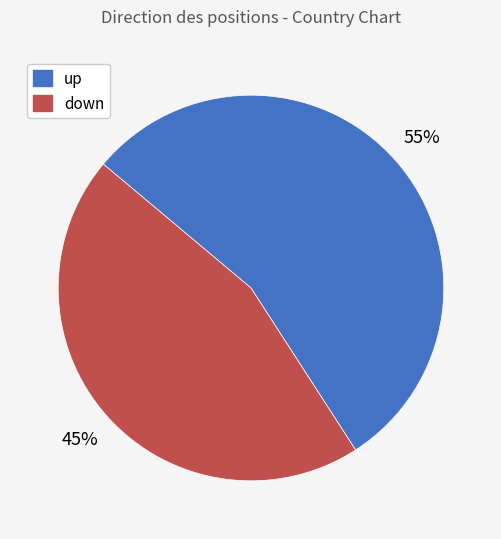

Rank the categories by value from lowest to highest.

down, up